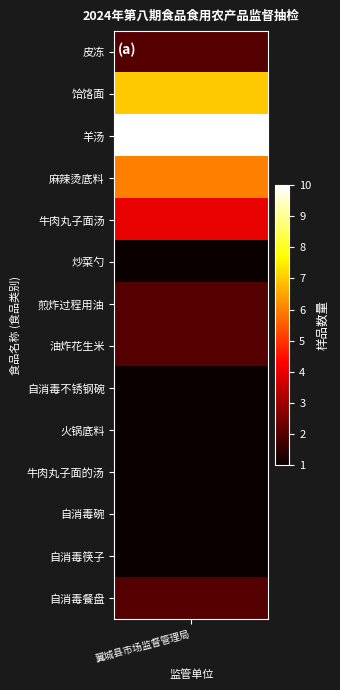

Rank the categories by value from highest to lowest.

羊汤, 饸饹面, 麻辣烫底料, 牛肉丸子面汤, 皮冻, 煎炸过程用油, 油炸花生米, 自消毒餐盘, 炒菜勺, 自消毒不锈钢碗, 火锅底料, 牛肉丸子面的汤, 自消毒碗, 自消毒筷子